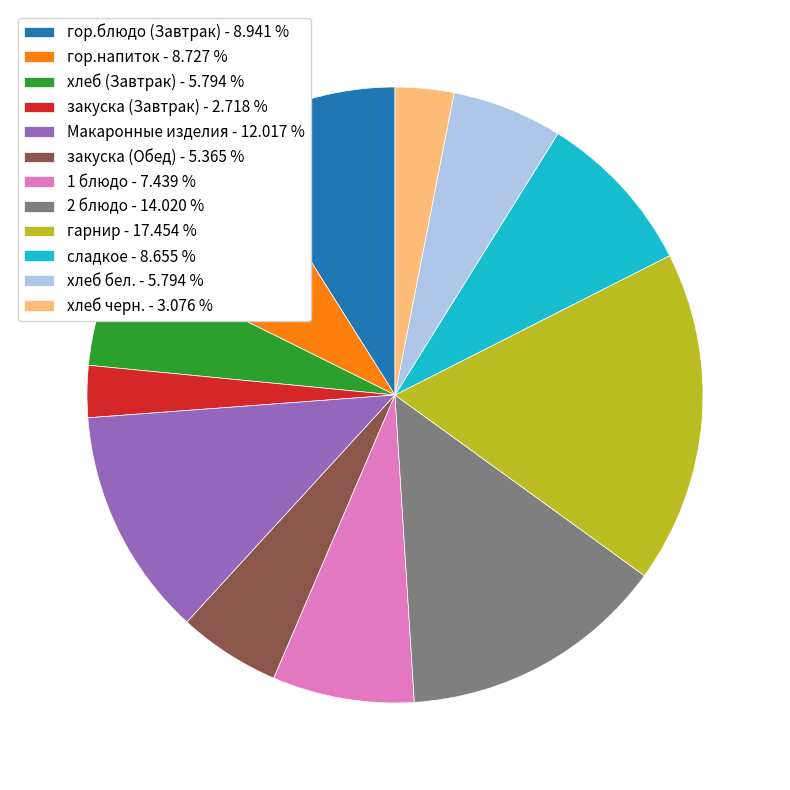

Approximately how many times larger is the value at Макаронные изделия - 12.017 % compared to гарнир - 17.454 %?

0.7